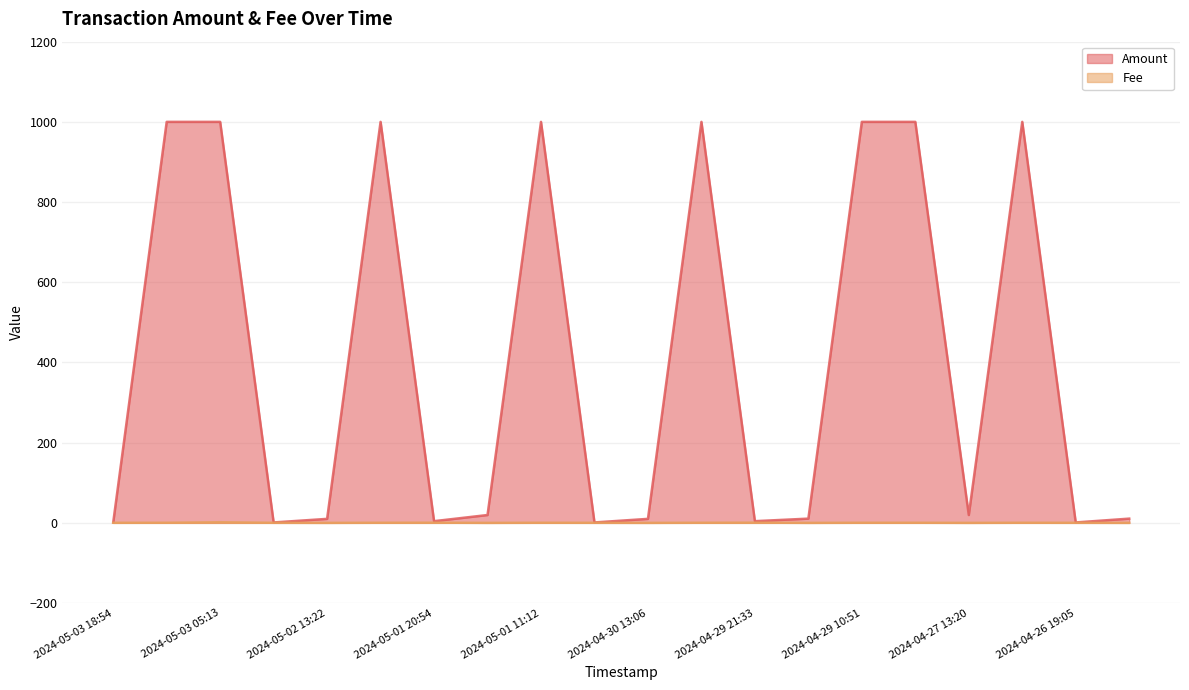

Rank the series at 2024-05-02 11:36 from lowest to highest value.

Fee, Amount